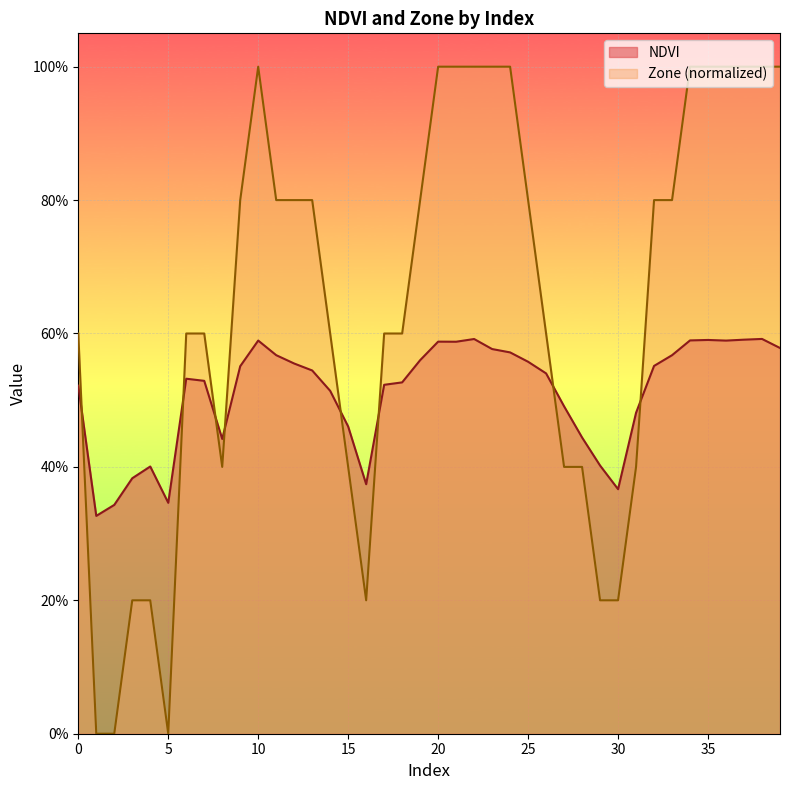

At which label does NDVI reach its peak?

38